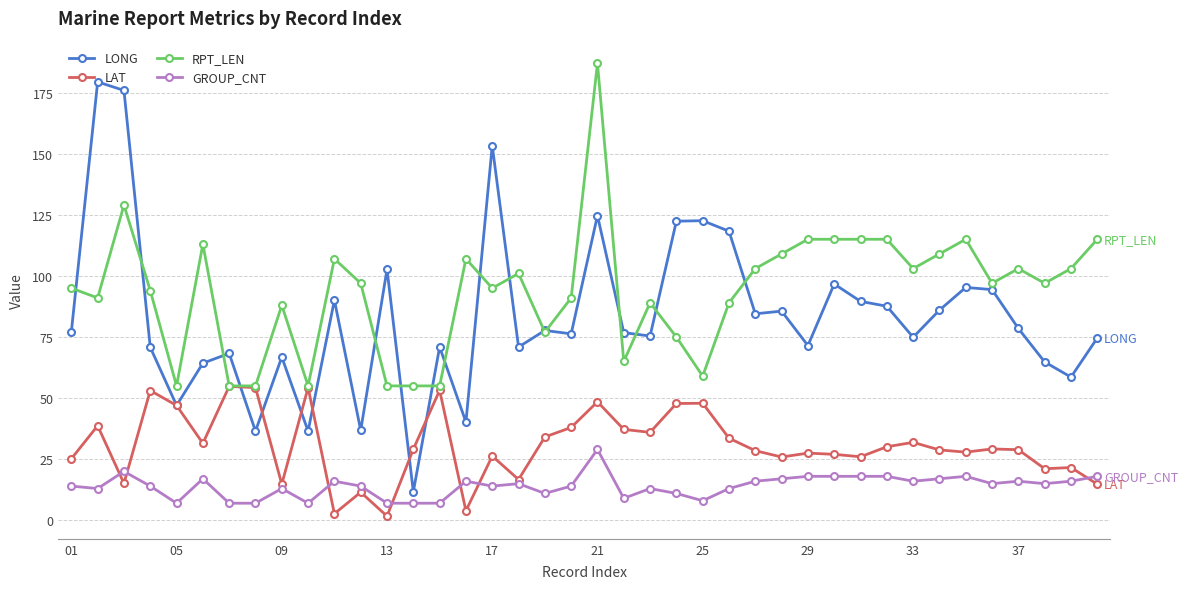

Which series has the largest total across all categories?

RPT_LEN